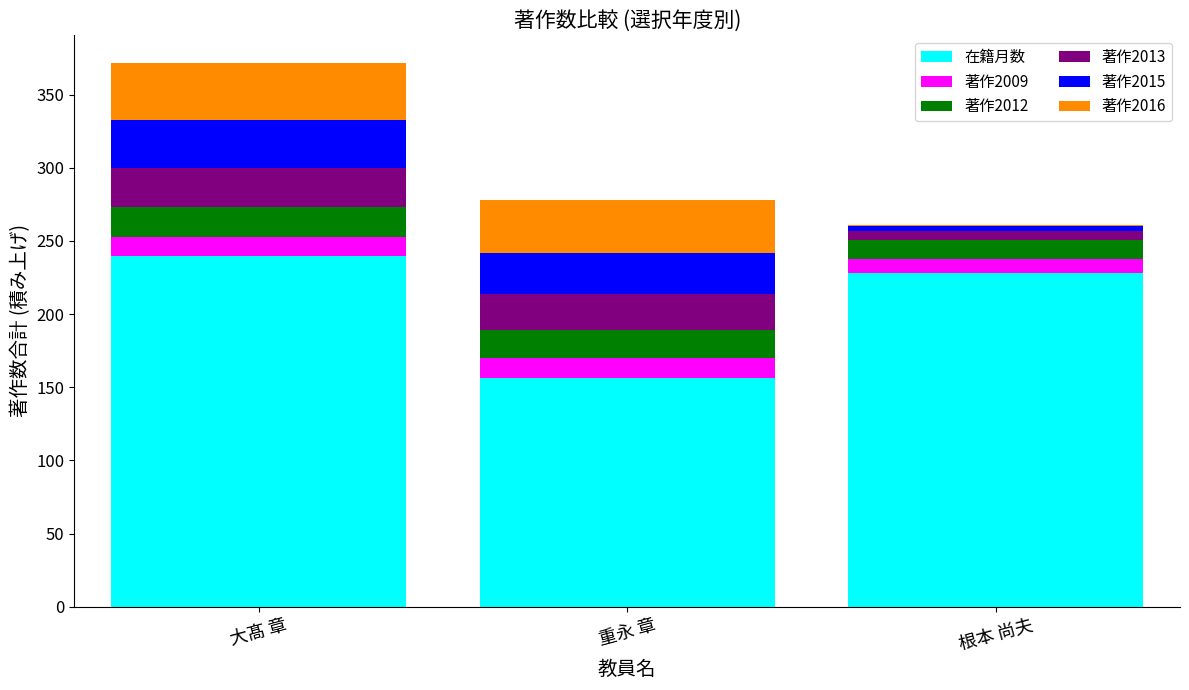

What is the sum of all 在籍月数 values?

624